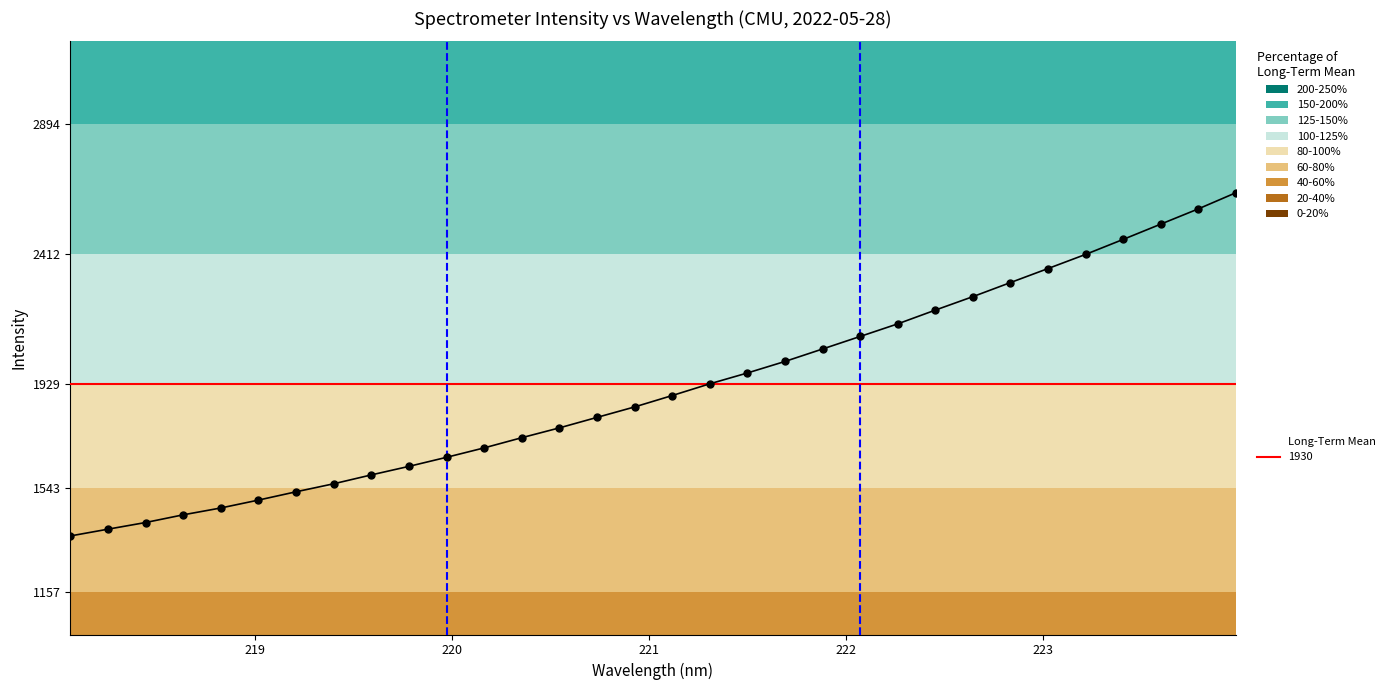

The value at 26 is 3719.7. True or false?

False